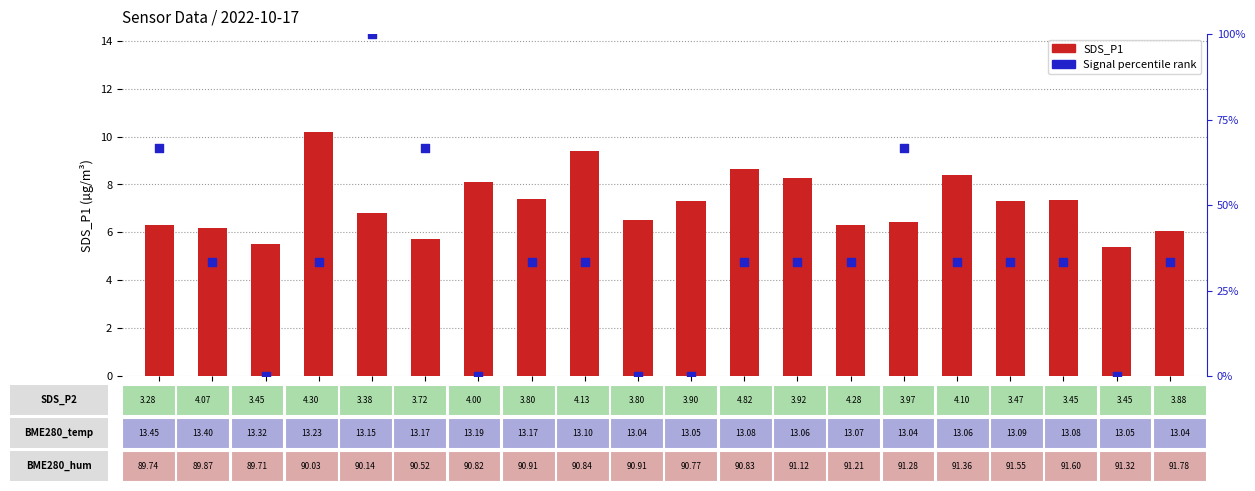

Is the value of Signal percentile rank at 00:09 greater than the value of SDS_P1 at 00:09?

Yes